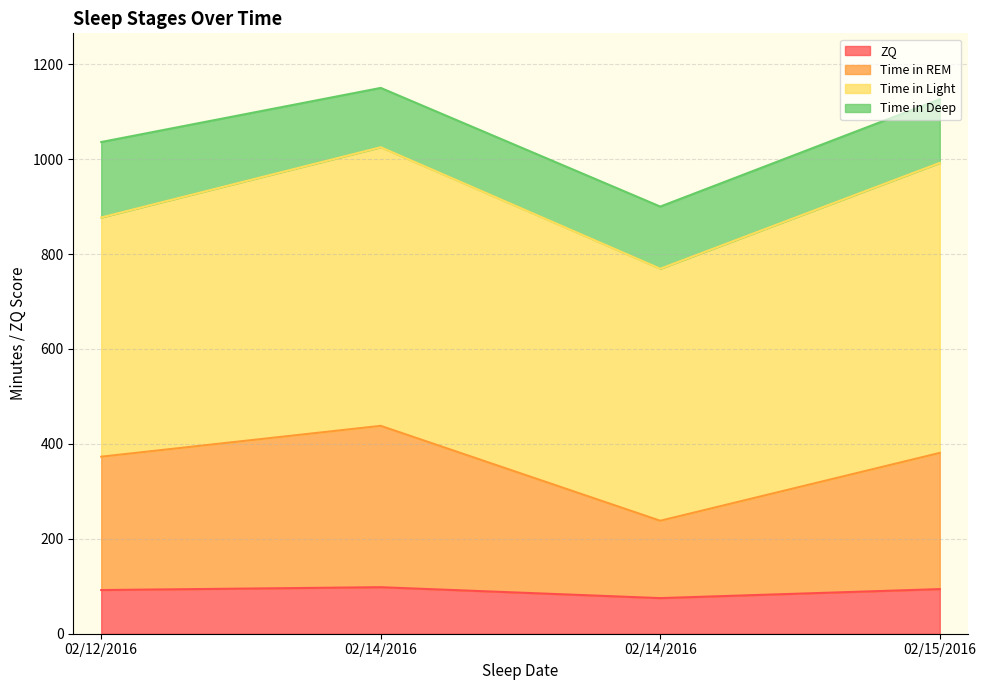

What is the sum of all ZQ values?

359